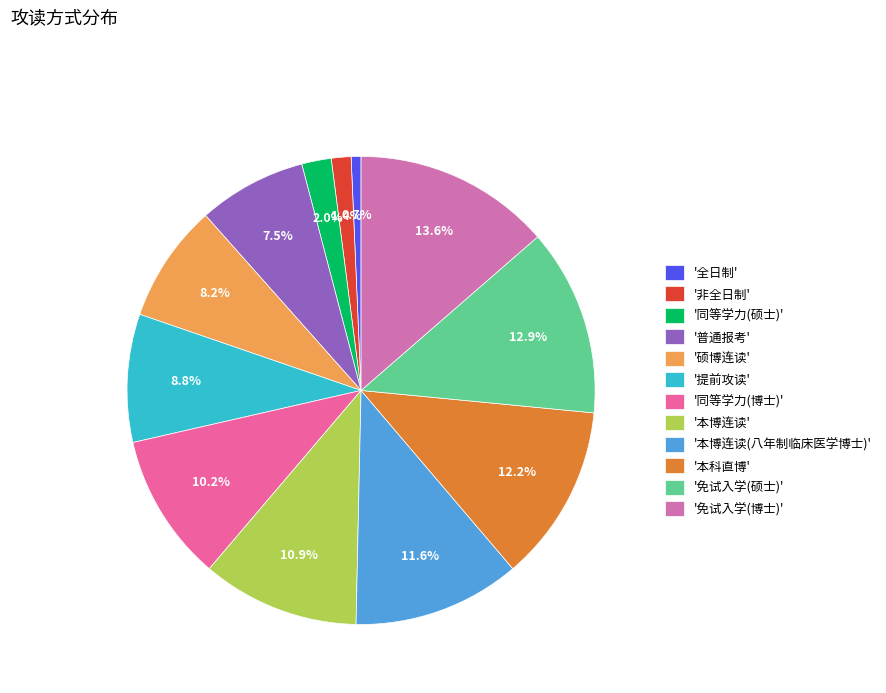

How many segments does this pie chart have?

12